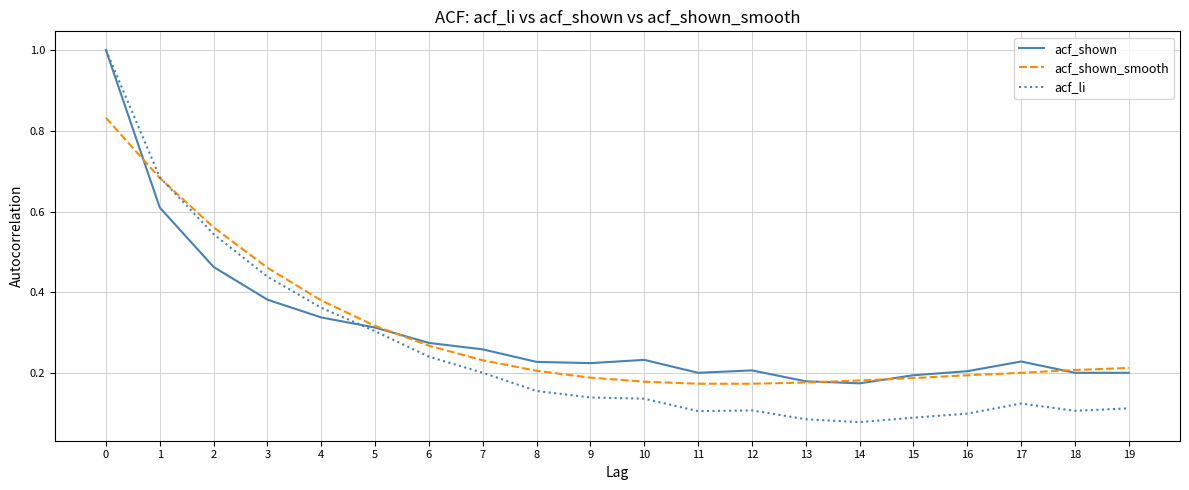

Which series has the largest range (max minus min)?

acf_li